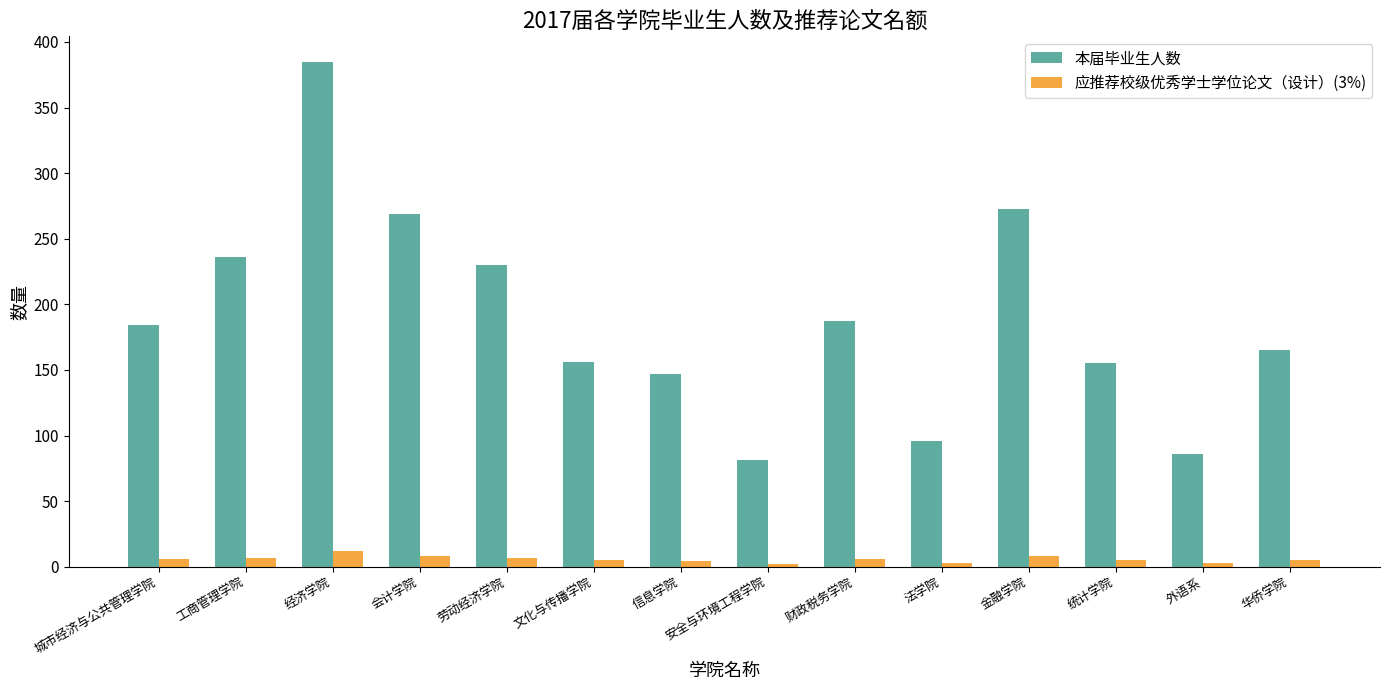

Rank the series by their average value, from lowest to highest.

应推荐校级优秀学士学位论文（设计）(3%), 本届毕业生人数